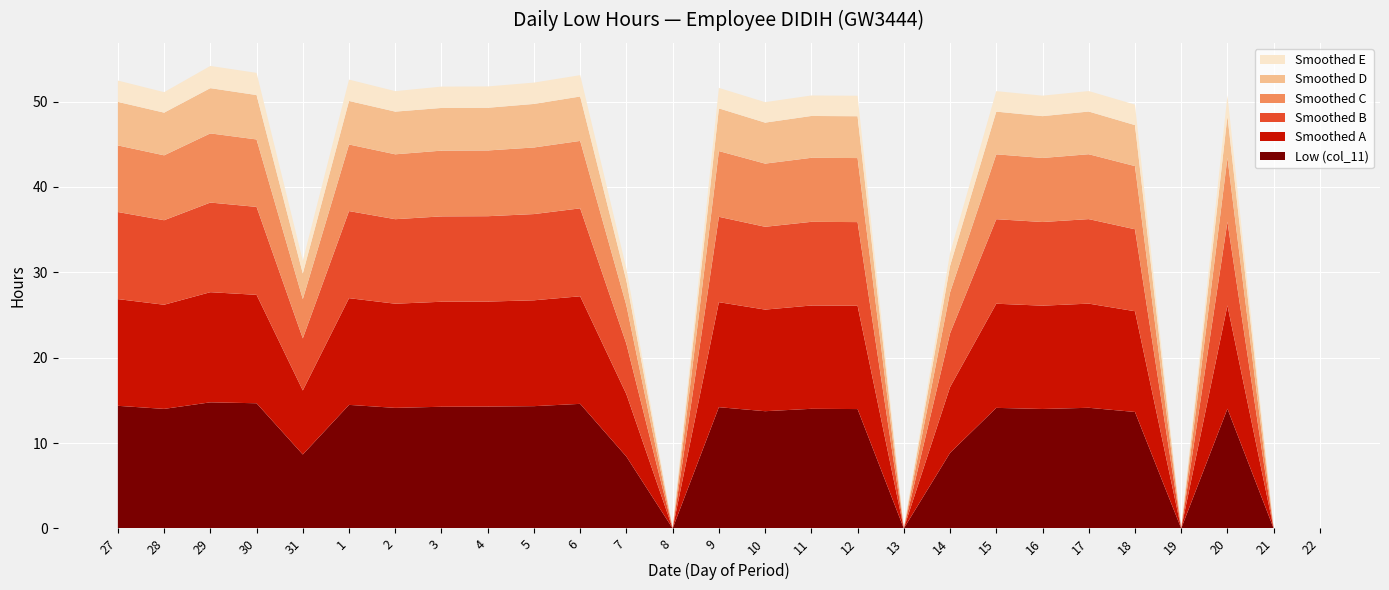

Reading right to left, what are all the values shown in this chart?

Low (col_11): 22=0.0	21=0.0	20=14.0	19=0.0	18=13.6	17=14.1	16=14.0	15=14.1	14=8.8	13=0.0	12=14.0	11=14.0	10=13.7	9=14.2	8=0.0	7=8.4	6=14.6	5=14.3	4=14.3	3=14.2	2=14.1	1=14.5	31=8.7	30=14.7	29=14.8	28=14.0	27=14.4
Smoothed A: 22=0.0	21=0.0	20=12.1	19=0.0	18=11.8	17=12.2	16=12.1	15=12.2	14=7.7	13=0.0	12=12.1	11=12.1	10=11.9	9=12.3	8=0.0	7=7.3	6=12.6	5=12.4	4=12.3	3=12.3	2=12.2	1=12.5	31=7.5	30=12.7	29=12.9	28=12.2	27=12.5
Smoothed B: 22=0.0	21=0.0	20=9.8	19=0.0	18=9.6	17=9.9	16=9.8	15=9.9	14=6.3	13=0.0	12=9.8	11=9.8	10=9.7	9=10.0	8=0.0	7=5.9	6=10.3	5=10.1	4=10.0	3=10.0	2=9.9	1=10.2	31=6.1	30=10.3	29=10.5	28=9.9	27=10.2
Smoothed C: 22=0.0	21=0.0	20=7.5	19=0.0	18=7.4	17=7.6	16=7.5	15=7.6	14=4.8	13=0.0	12=7.5	11=7.5	10=7.4	9=7.7	8=0.0	7=4.5	6=7.9	5=7.8	4=7.7	3=7.7	2=7.6	1=7.8	31=4.6	30=7.9	29=8.1	28=7.6	27=7.8
Smoothed D: 22=0.0	21=0.0	20=4.9	19=0.0	18=4.8	17=5.0	16=4.9	15=5.0	14=3.1	13=0.0	12=4.9	11=4.9	10=4.8	9=5.0	8=0.0	7=2.9	6=5.2	5=5.1	4=5.0	3=5.0	2=5.0	1=5.1	31=3.0	30=5.2	29=5.3	28=5.0	27=5.1
Smoothed E: 22=0.0	21=0.0	20=2.4	19=0.0	18=2.4	17=2.4	16=2.4	15=2.4	14=1.5	13=0.0	12=2.4	11=2.4	10=2.4	9=2.4	8=0.0	7=1.4	6=2.5	5=2.5	4=2.5	3=2.5	2=2.4	1=2.5	31=1.5	30=2.6	29=2.6	28=2.4	27=2.5